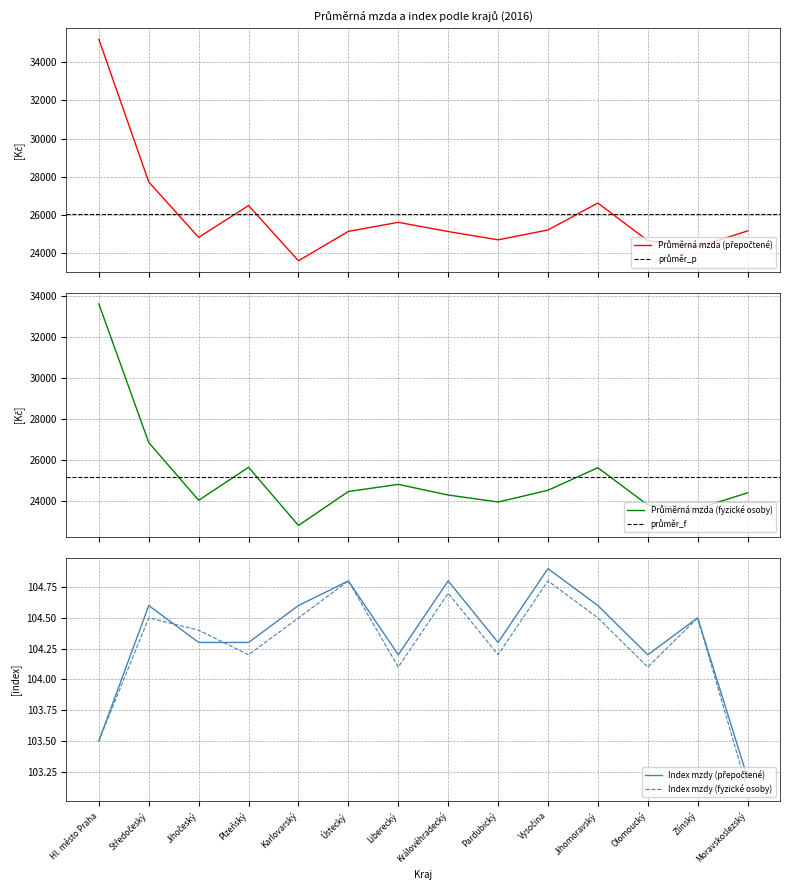

True or false: Průměrná mzda (Kč) - fyzické osoby and Průměrná mzda (Kč) - přepočtené cross at least once.

False